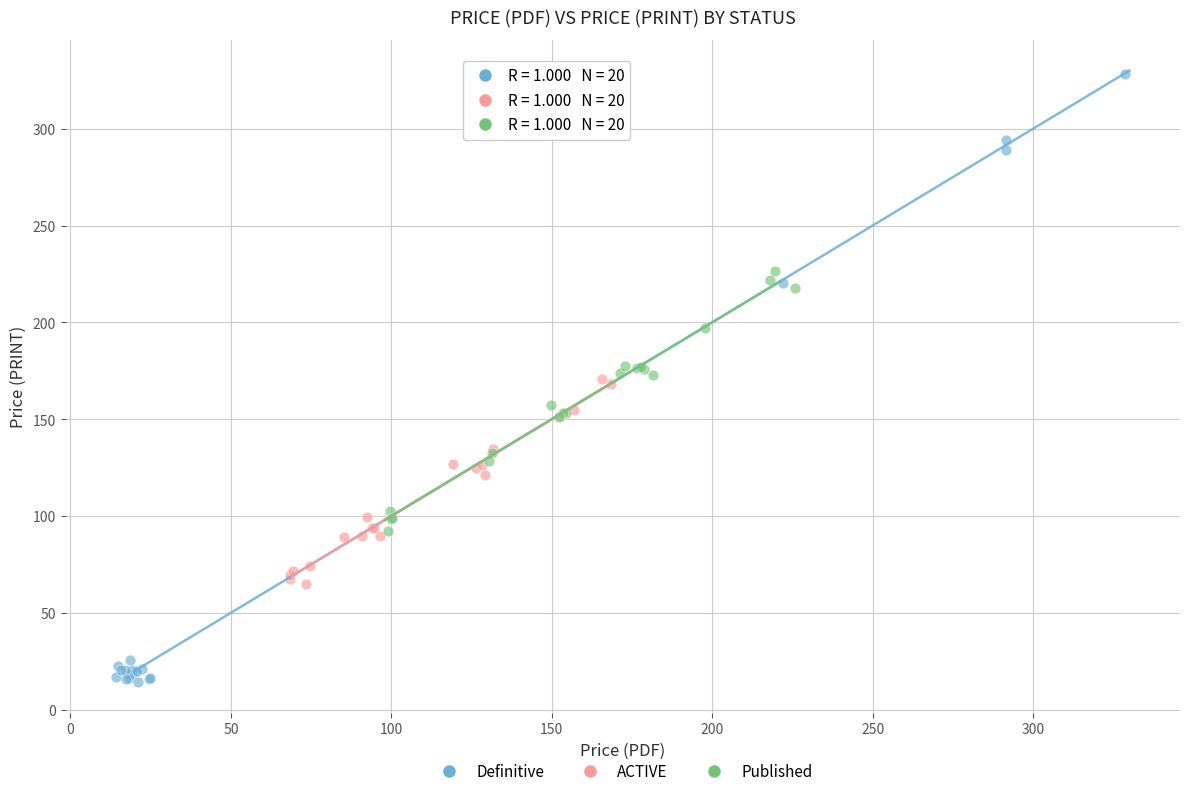

Which series reaches the maximum Y coordinate?

Definitive